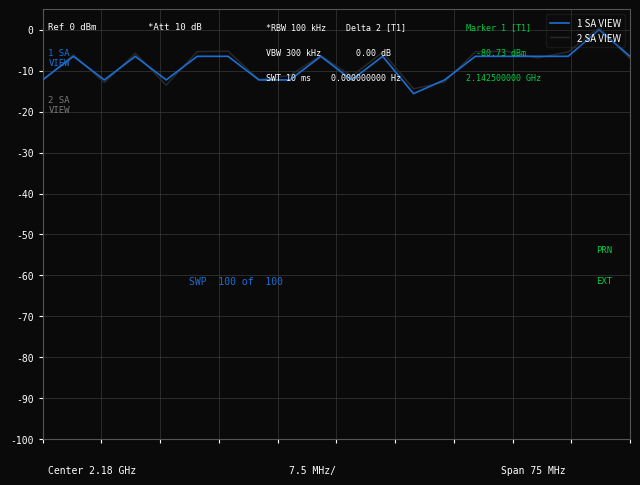

True or false: 1 SA VIEW has more than 2 interior local peaks.

True